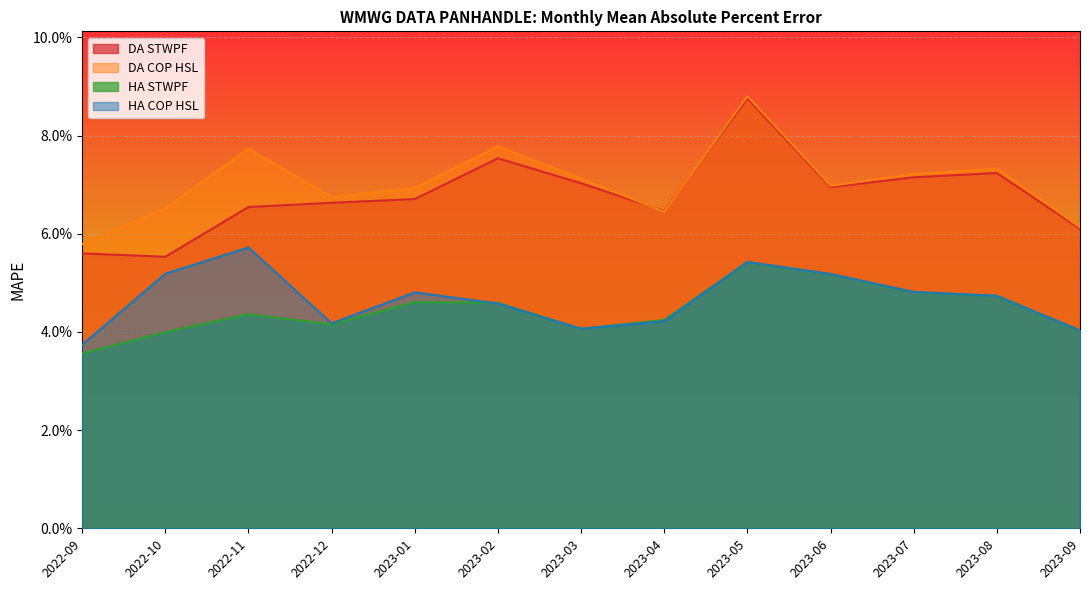

True or false: HA COP HSL and DA STWPF intersect in this chart.

False